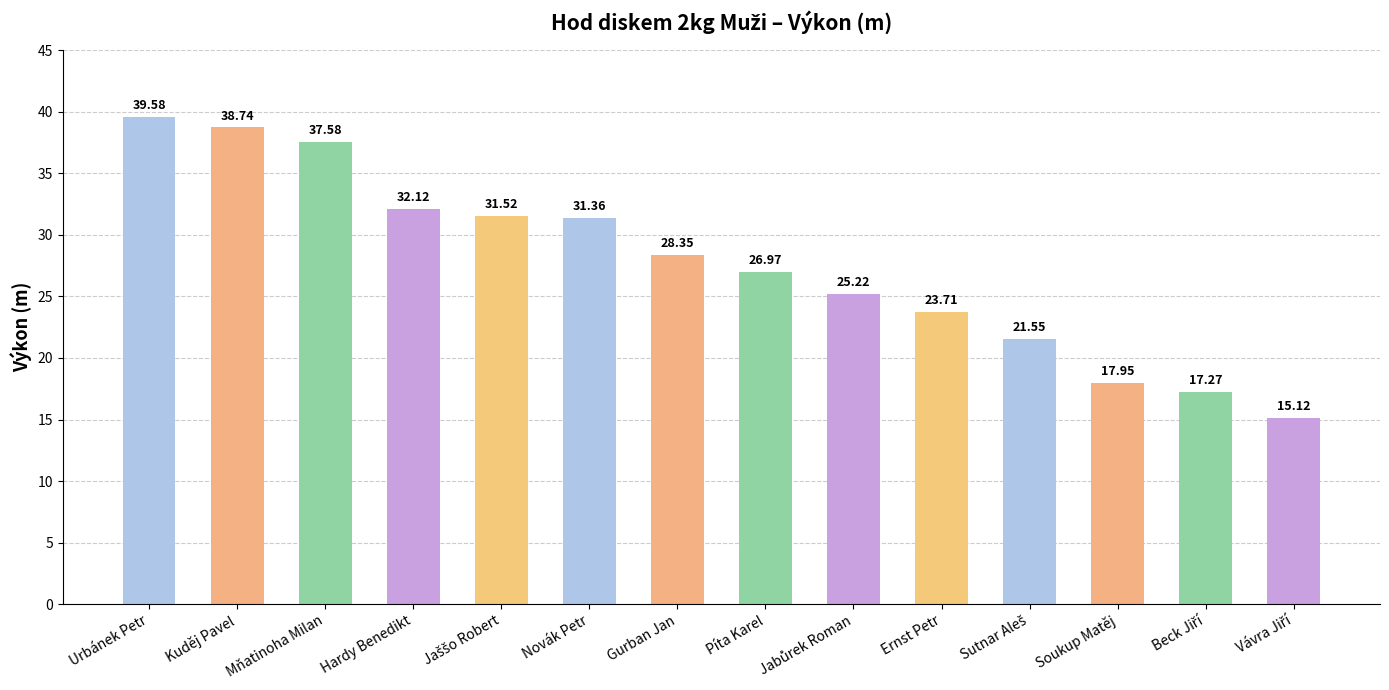

Where is the data nearest to the value 27?

Píta Karel